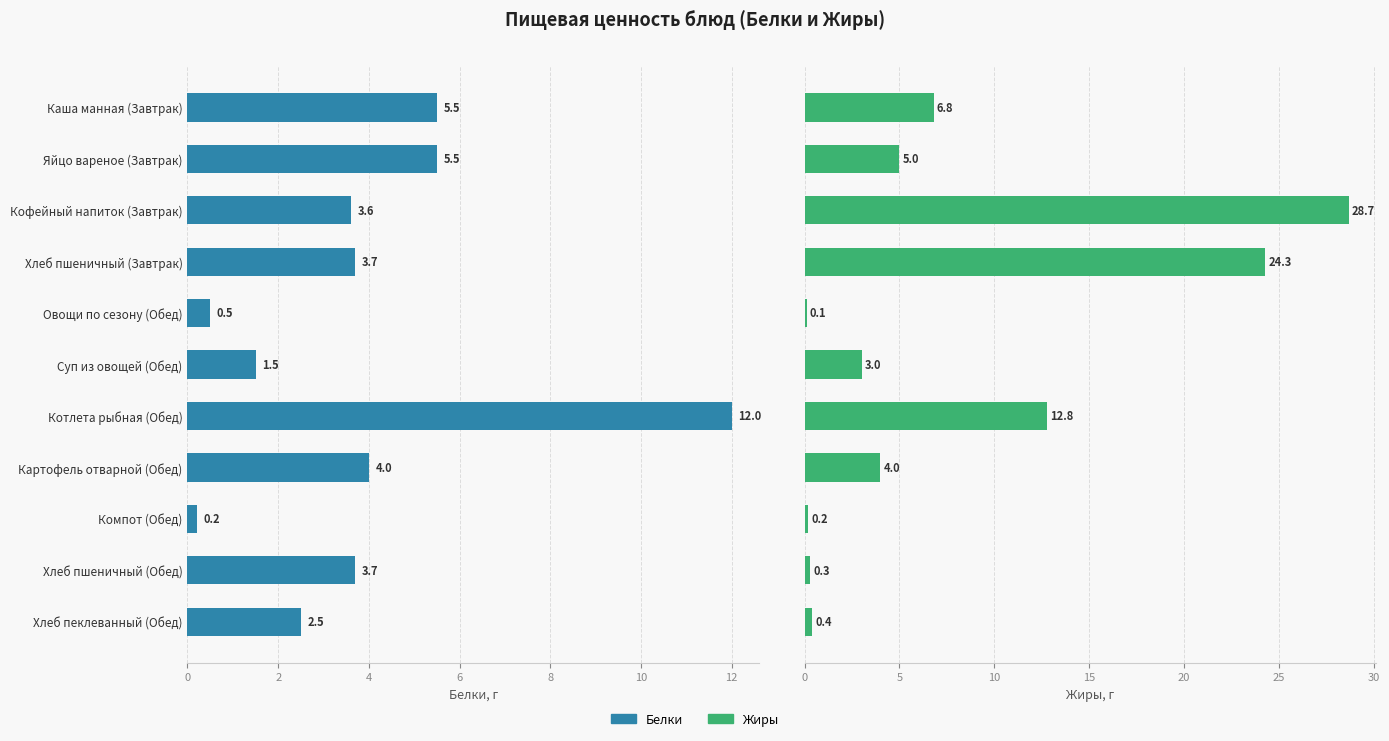

True or false: Жиры has a value of 3.3 at Яйцо вареное (Завтрак).

False